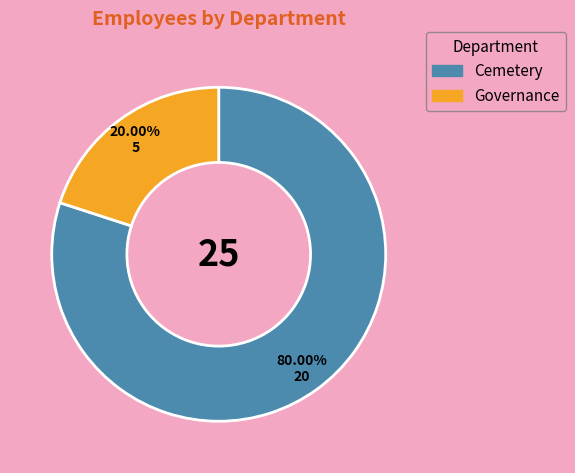

Which has a higher value, Cemetery or Governance?

Cemetery